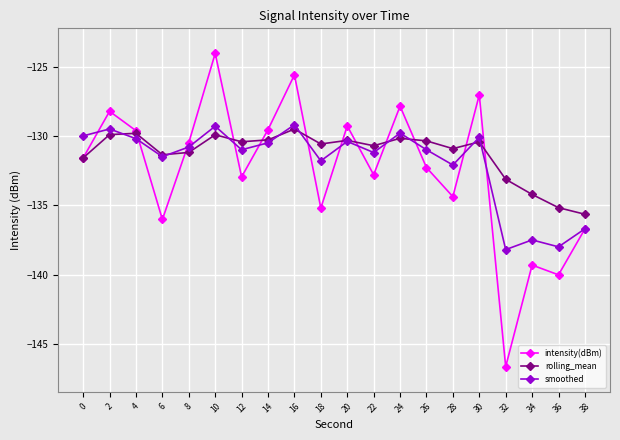

Is it true that rolling_mean equals -61.4 at 36?

False